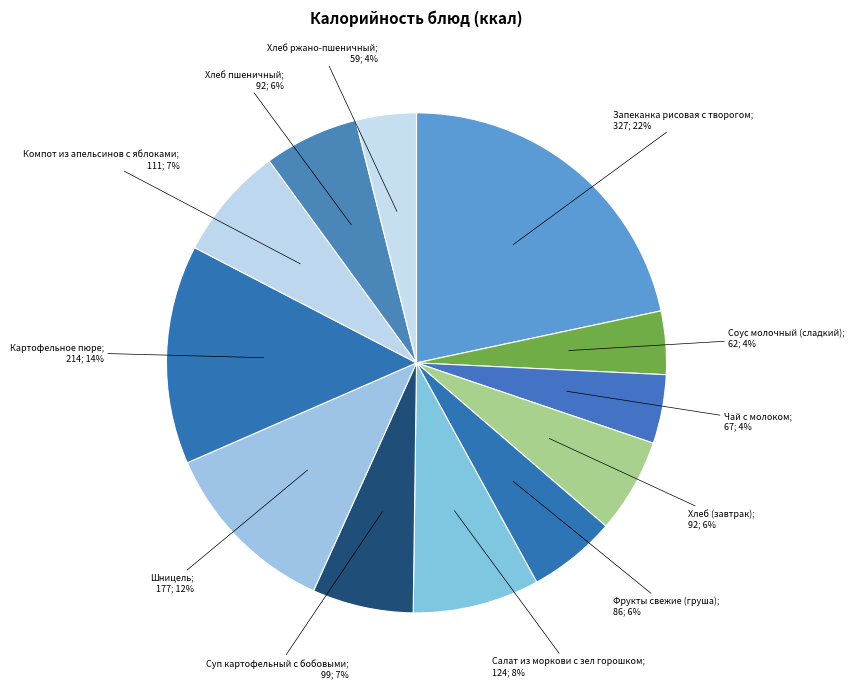

Which category has the smallest portion of the pie?

Хлеб ржано-пшеничный